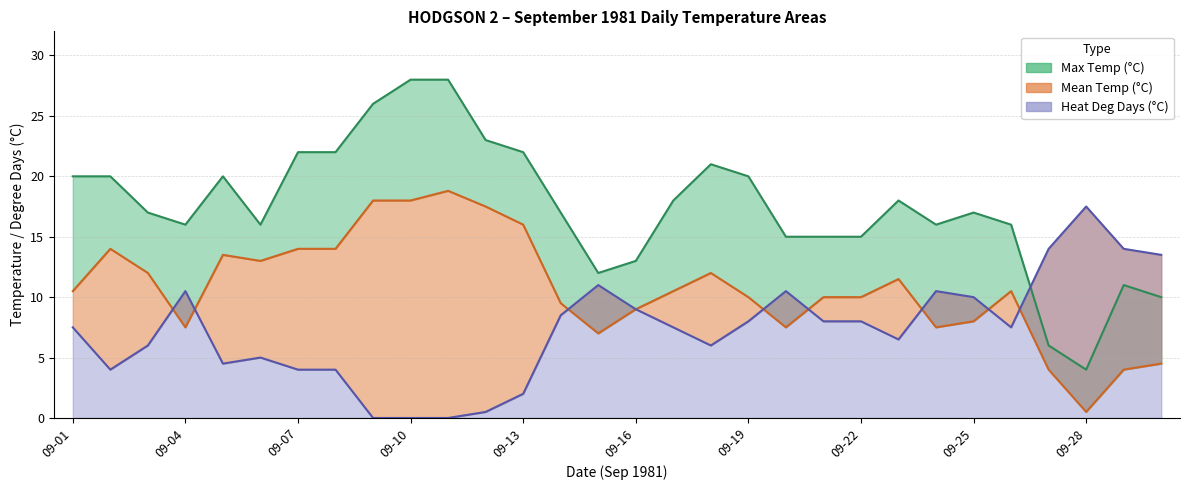

How many interior local valleys does the Mean Temp (°C) series have?

6